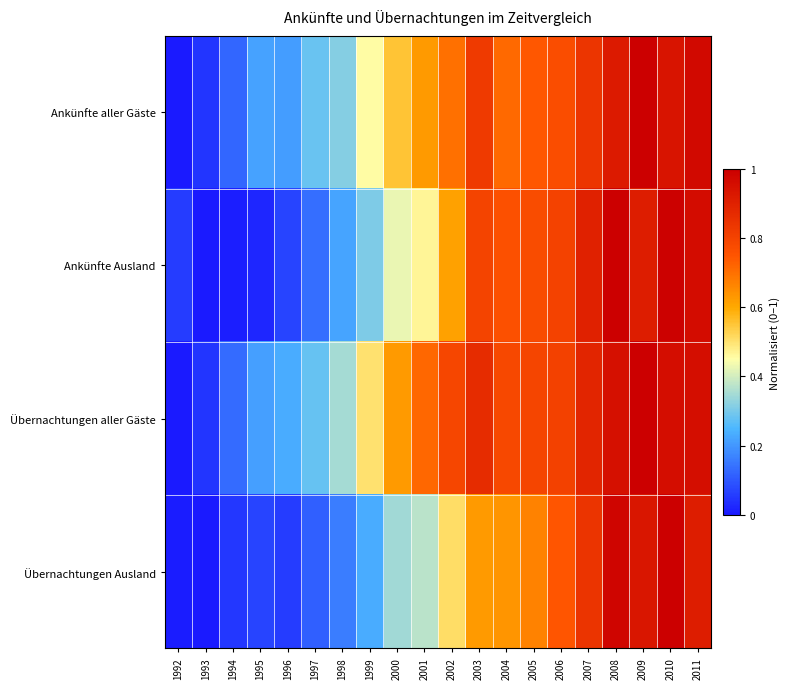

Reading left to right, list all the values displayed in this chart.

Ankünfte aller Gäste: 1992=0.0	1993=0.0	1994=0.1	1995=0.2	1996=0.2	1997=0.3	1998=0.3	1999=0.5	2000=0.6	2001=0.6	2002=0.7	2003=0.8	2004=0.7	2005=0.7	2006=0.8	2007=0.8	2008=0.9	2009=1.0	2010=0.9	2011=1.0
Ankünfte Ausland: 1992=0.1	1993=0.0	1994=0.0	1995=0.0	1996=0.1	1997=0.1	1998=0.2	1999=0.3	2000=0.4	2001=0.5	2002=0.6	2003=0.8	2004=0.8	2005=0.8	2006=0.8	2007=0.9	2008=1.0	2009=0.9	2010=1.0	2011=1.0
Übernachtungen aller Gäste: 1992=0.0	1993=0.0	1994=0.1	1995=0.2	1996=0.2	1997=0.3	1998=0.3	1999=0.5	2000=0.6	2001=0.7	2002=0.8	2003=0.9	2004=0.8	2005=0.8	2006=0.8	2007=0.9	2008=1.0	2009=1.0	2010=1.0	2011=1.0
Übernachtungen Ausland: 1992=0.0	1993=0.0	1994=0.1	1995=0.1	1996=0.1	1997=0.1	1998=0.2	1999=0.2	2000=0.3	2001=0.4	2002=0.5	2003=0.6	2004=0.6	2005=0.7	2006=0.7	2007=0.8	2008=1.0	2009=0.9	2010=1.0	2011=0.9